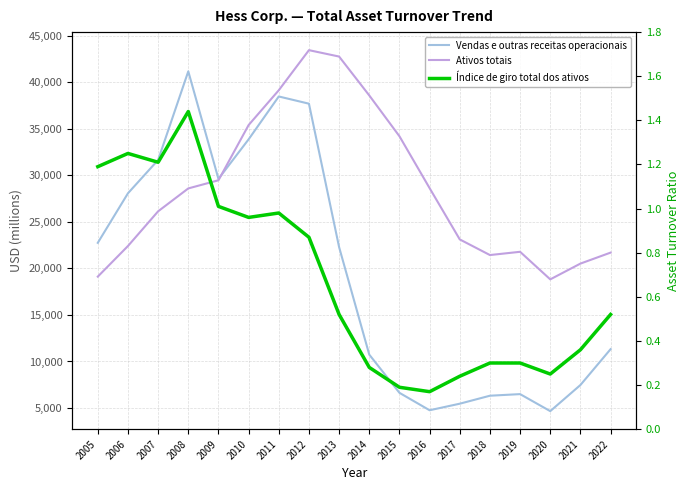

At 2008, list the series in order from smallest to largest.

Índice de giro total dos ativos, Ativos totais, Vendas e outras receitas operacionais